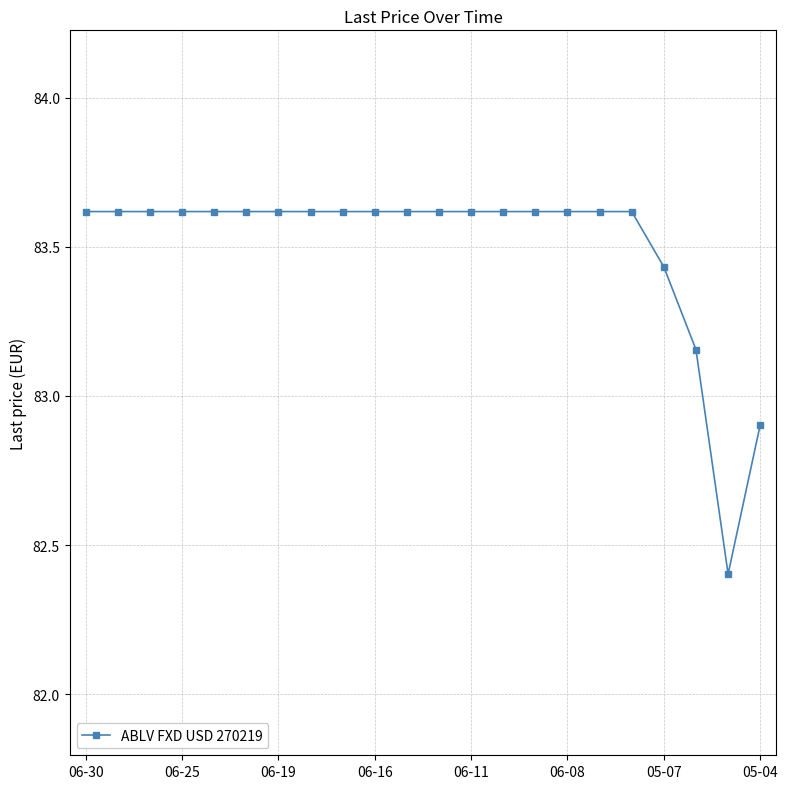

What is the value of the 21st point from the left?

82.4